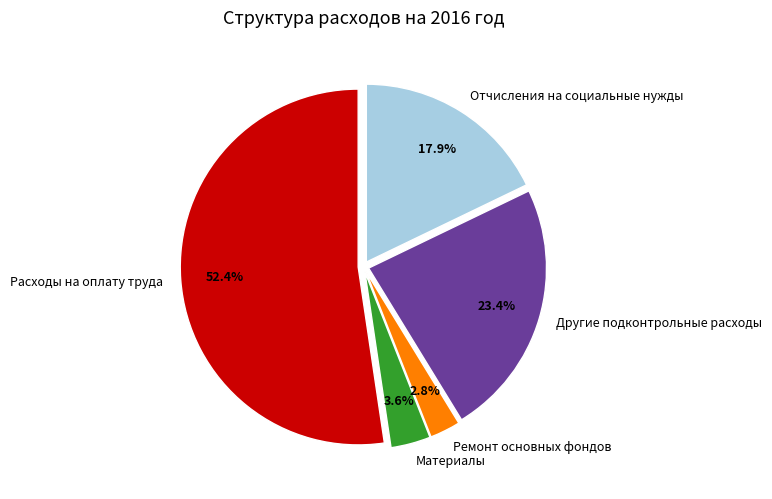

Which category has the smallest portion of the pie?

Ремонт основных фондов